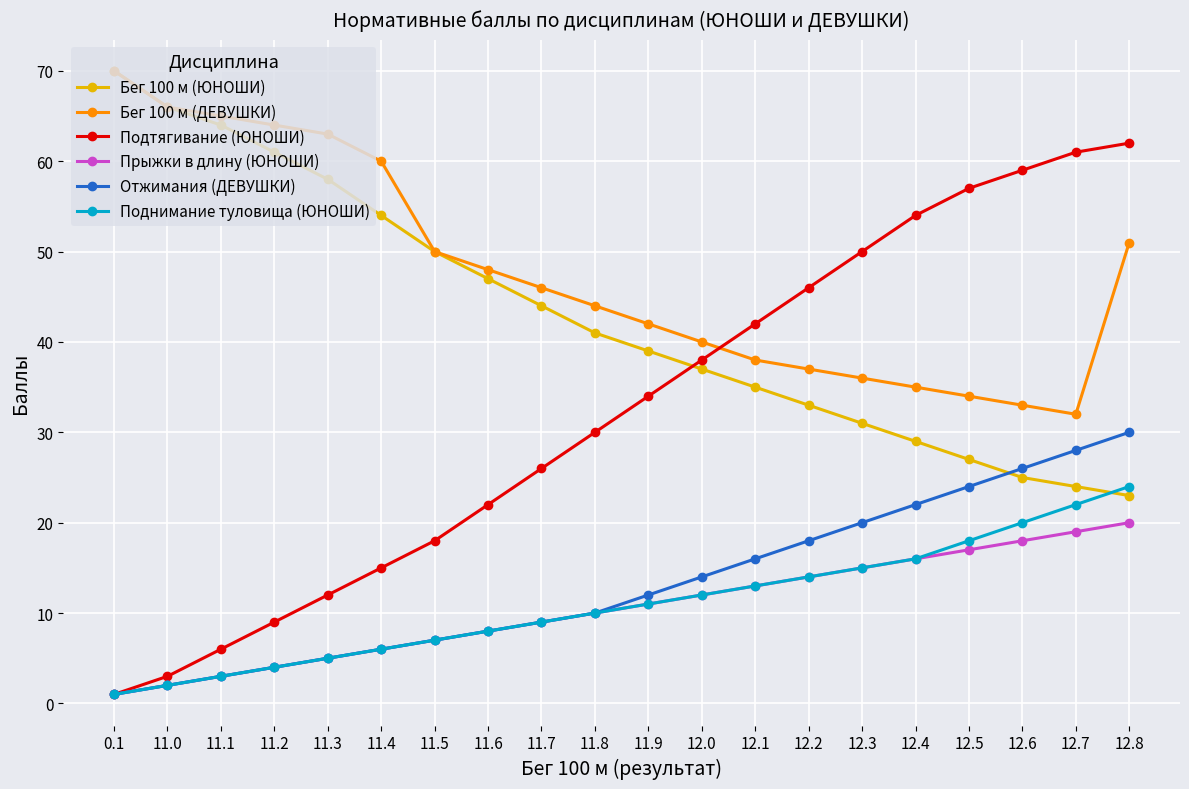

The Прыжки в длину (ЮНОШИ) series shows 5 at 11.3. True or false?

True